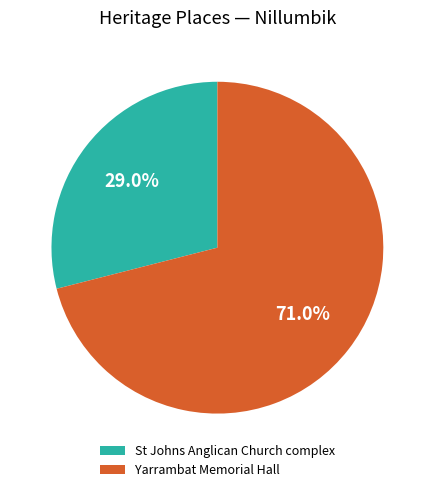

Which has a higher value, Yarrambat Memorial Hall or St Johns Anglican Church complex?

Yarrambat Memorial Hall